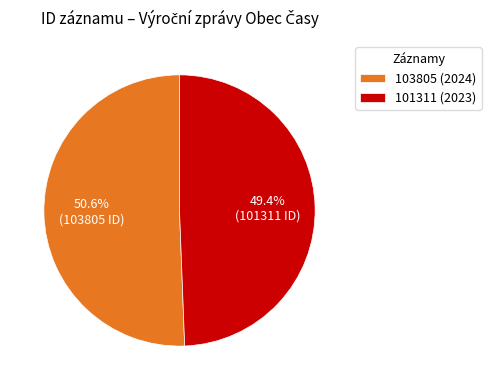

Does any single category account for the majority?

Yes